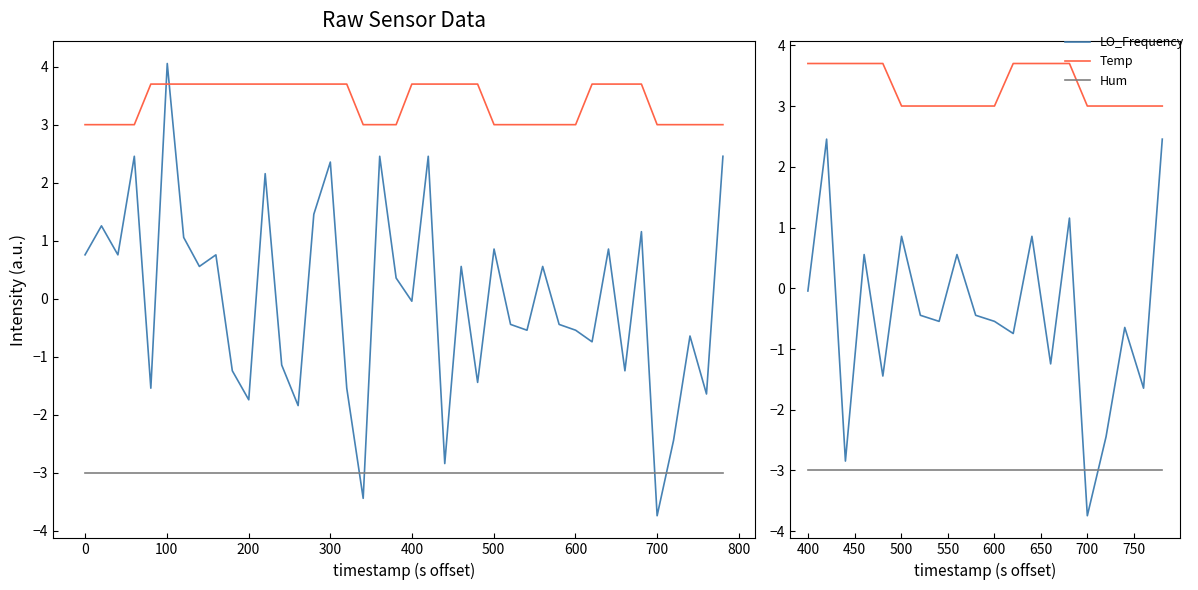

At how many categories does at least one series exceed 1?

20